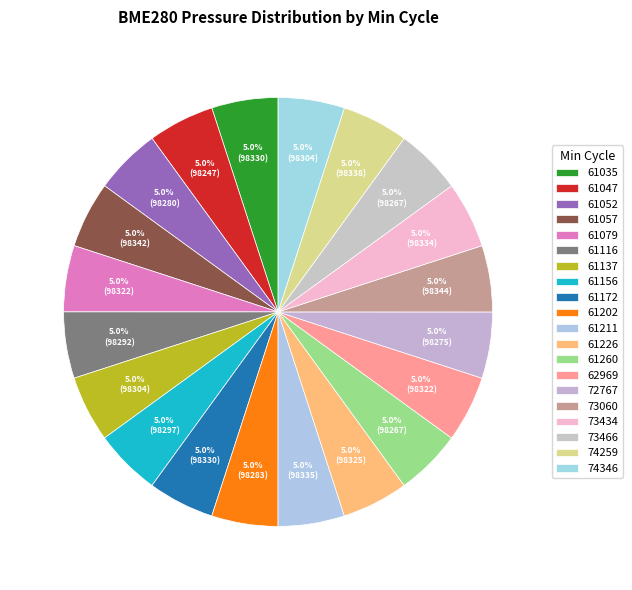

Does any single category account for the majority?

No